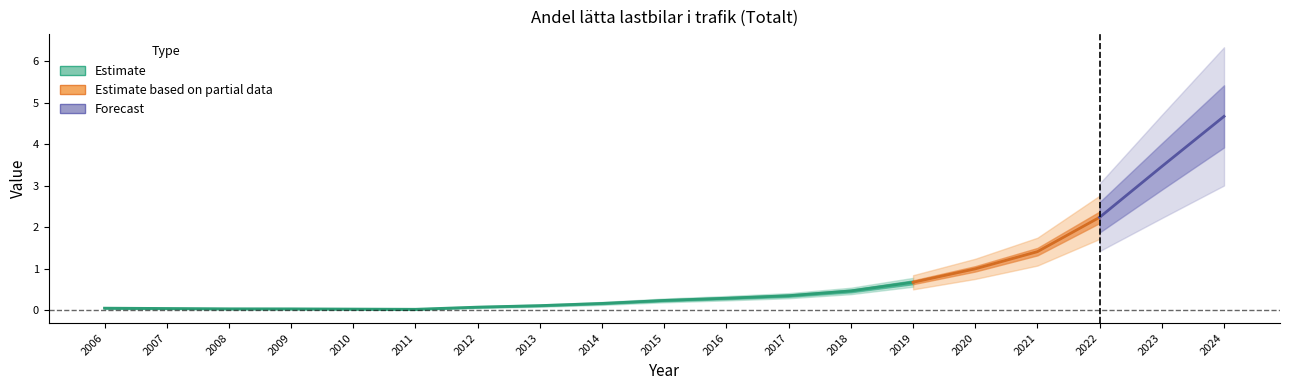

How many points are lower than both their immediate neighbors (excluding endpoints)?

1